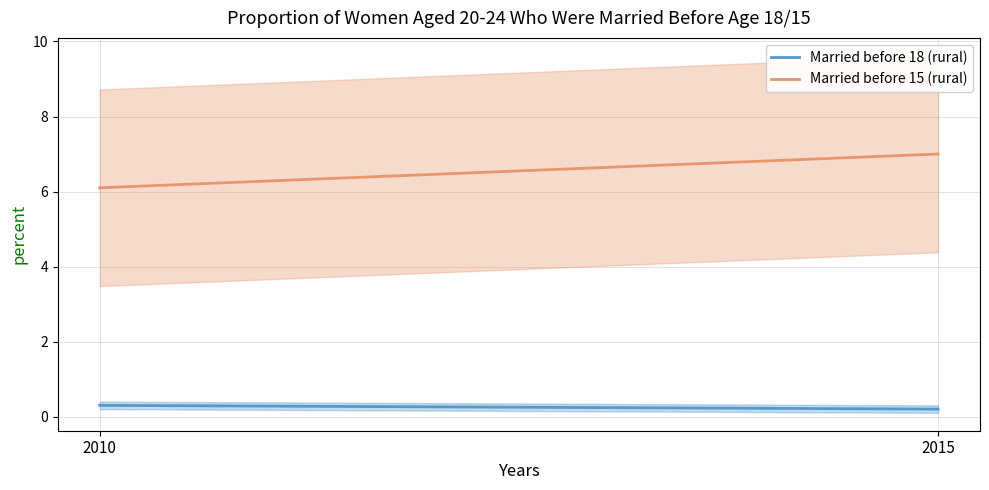

At how many categories does at least one series exceed 0?

2